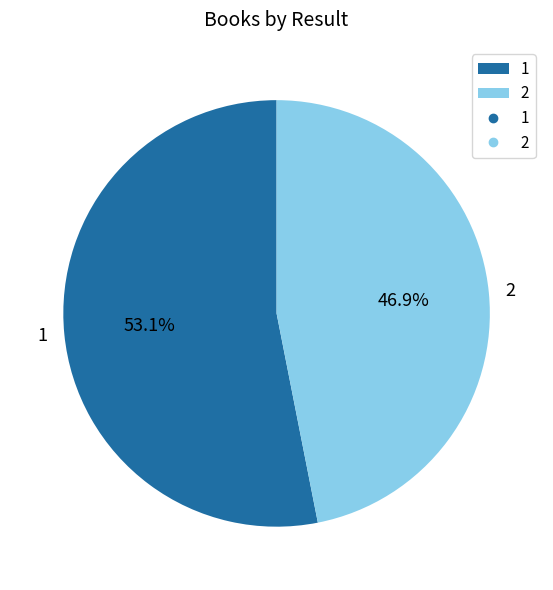

How many slices are in this pie chart?

2